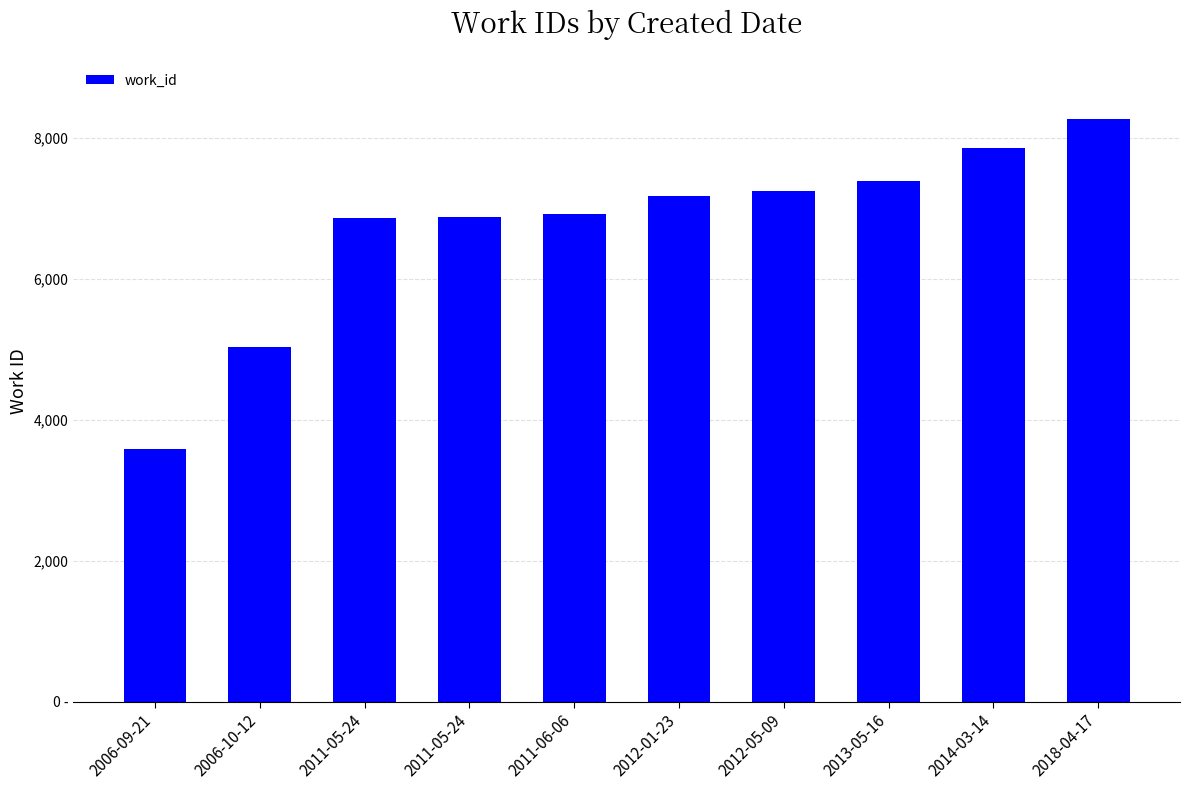

Rank the categories by value from highest to lowest.

2018-04-17, 2014-03-14, 2013-05-16, 2012-05-09, 2012-01-23, 2011-06-06, 2011-05-24, 2011-05-24, 2006-10-12, 2006-09-21